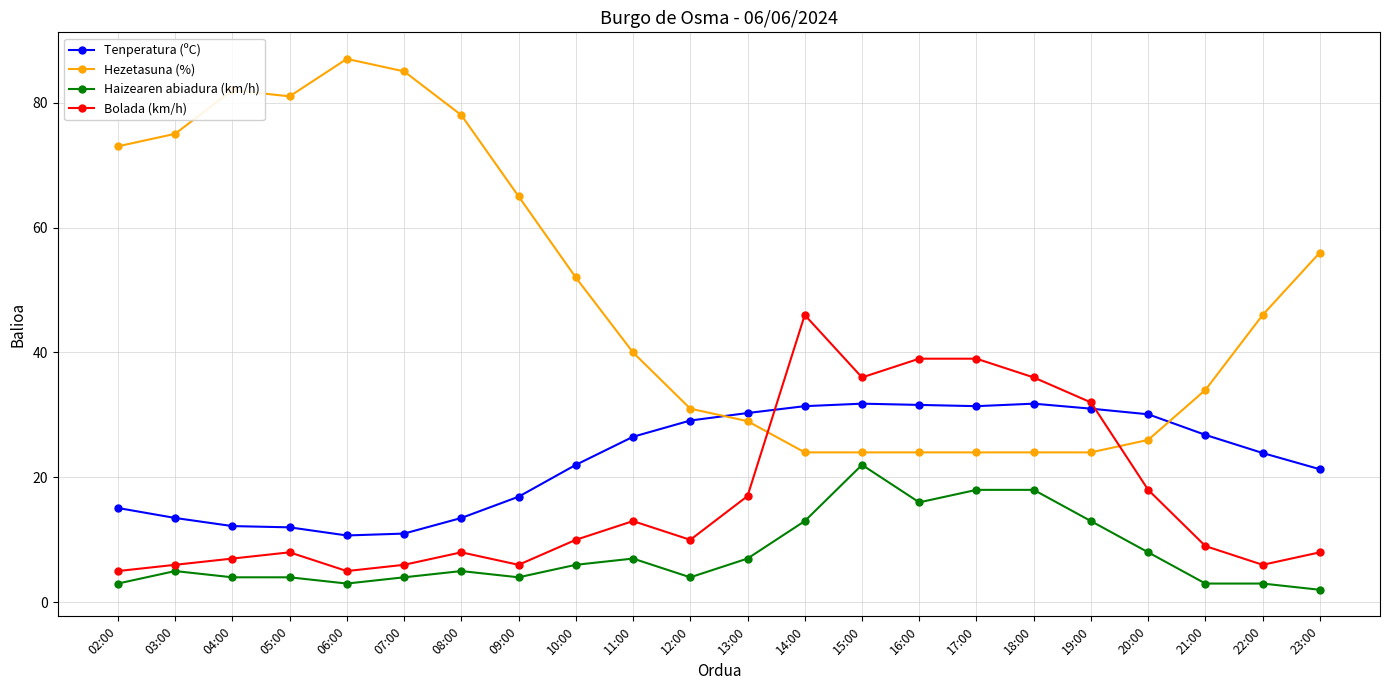

What is the average value of the Hezetasuna (%) series?

49.3